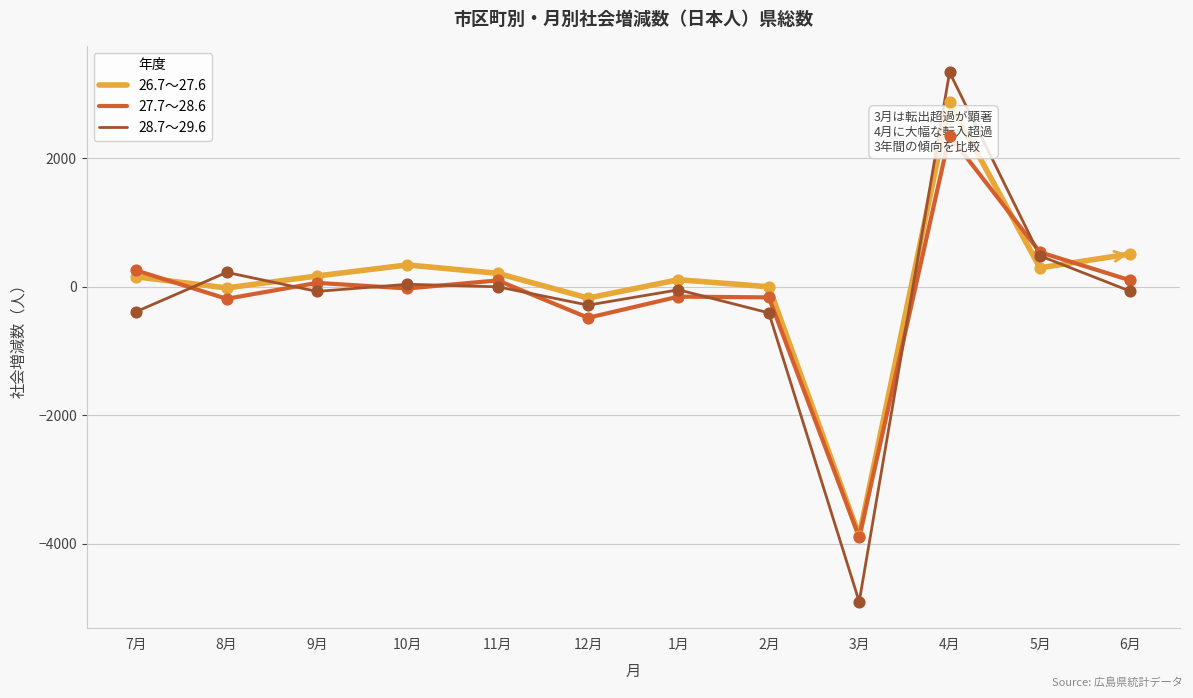

Which series has the largest Y range (max minus min)?

28.7～29.6